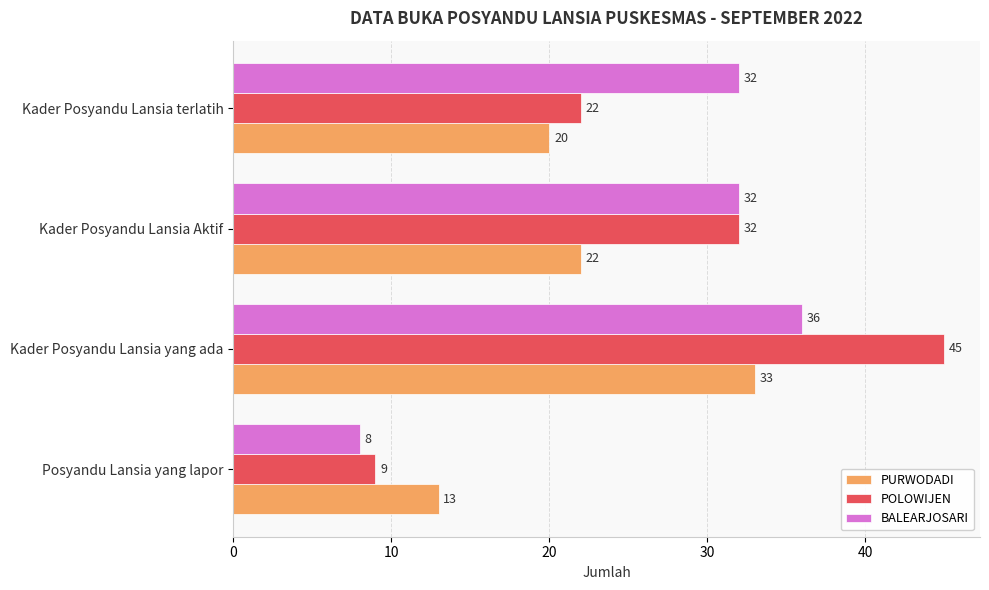

At which category is the sum across all series the highest?

Kader Posyandu Lansia yang ada